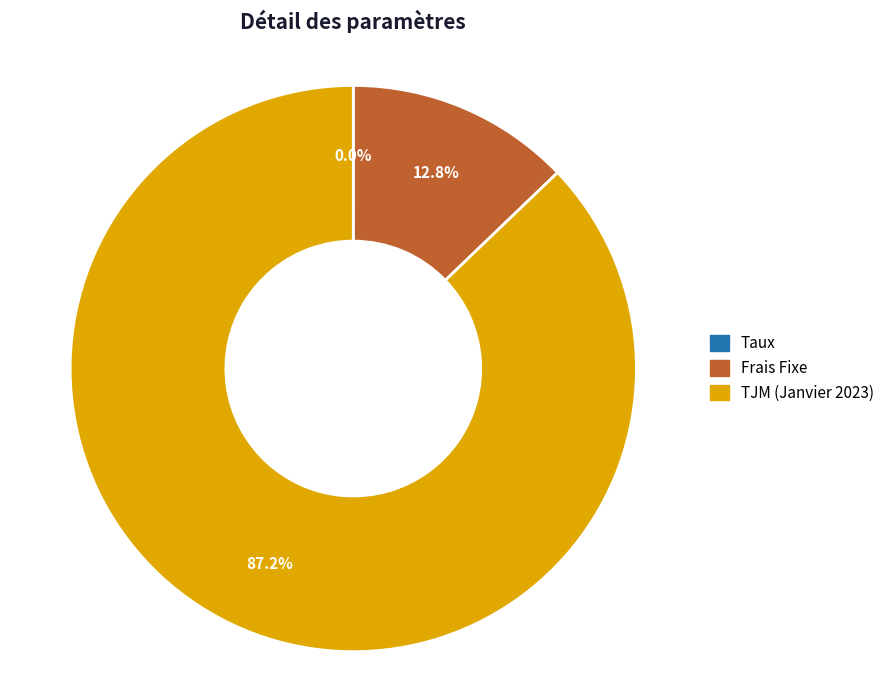

How much of the chart is everything except TJM (Janvier 2023)?

12.8%